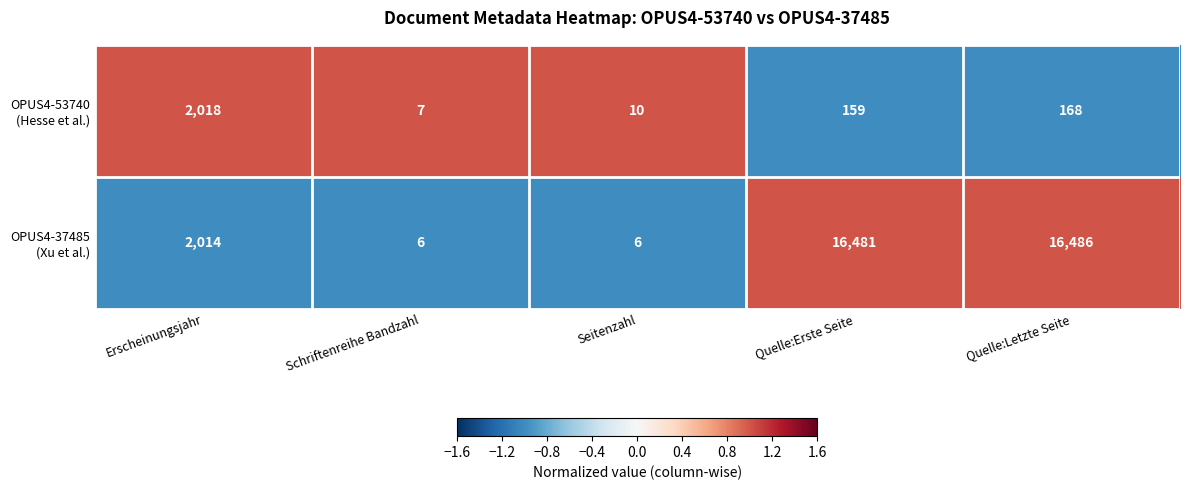

Which category has the highest value across all series?

Quelle:Letzte Seite